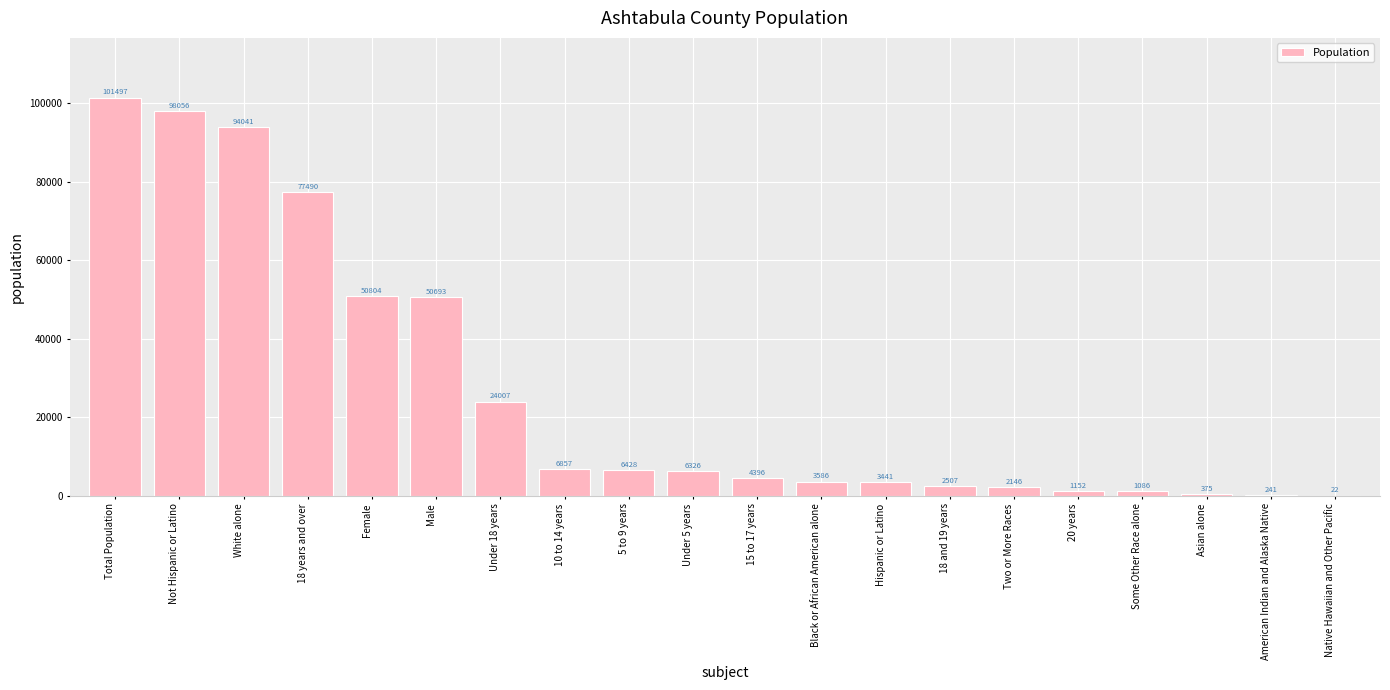

What is the change in value from Female to 5 to 9 years?

-44376